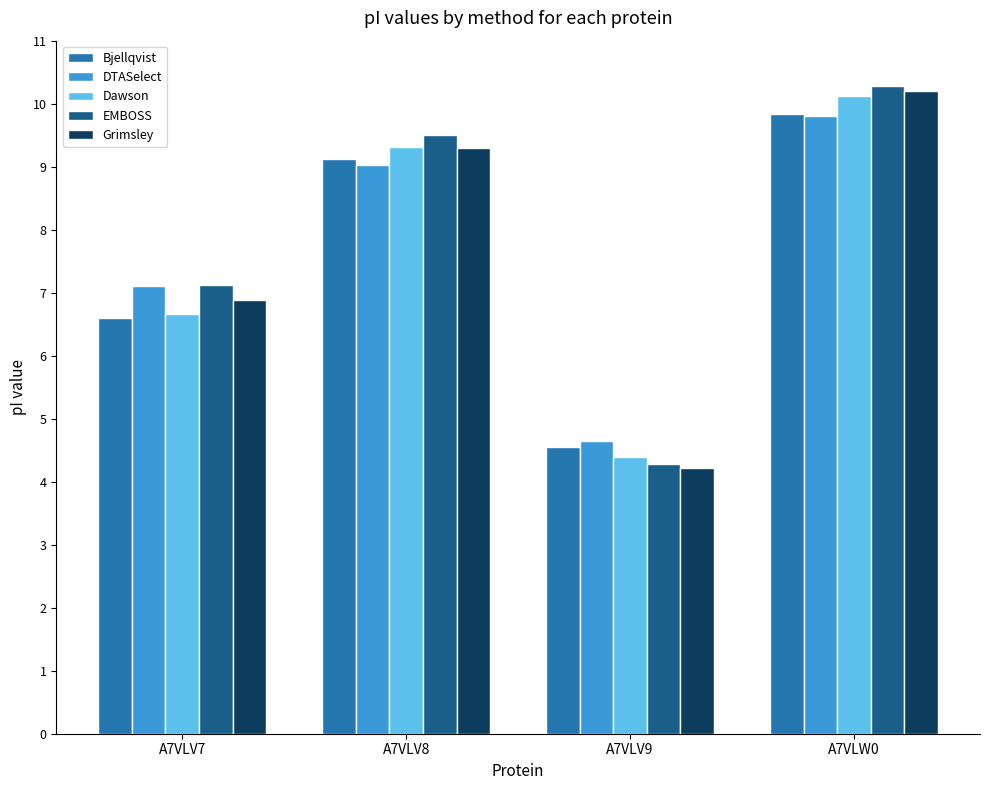

What is the sum of all EMBOSS values?

31.2